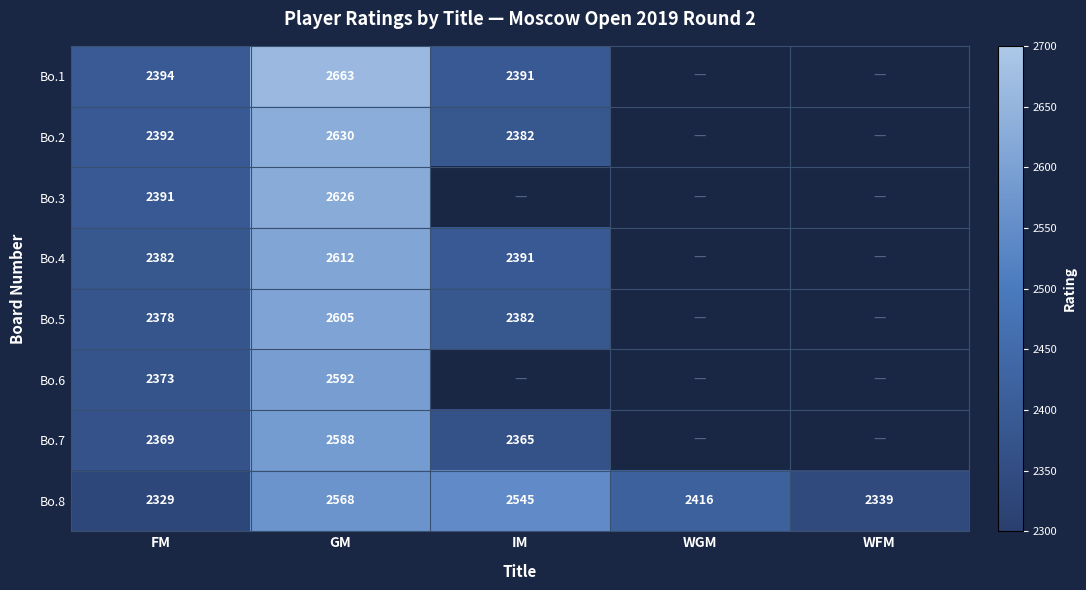

What is the difference between the Bo.8 values at FM and WFM?

10